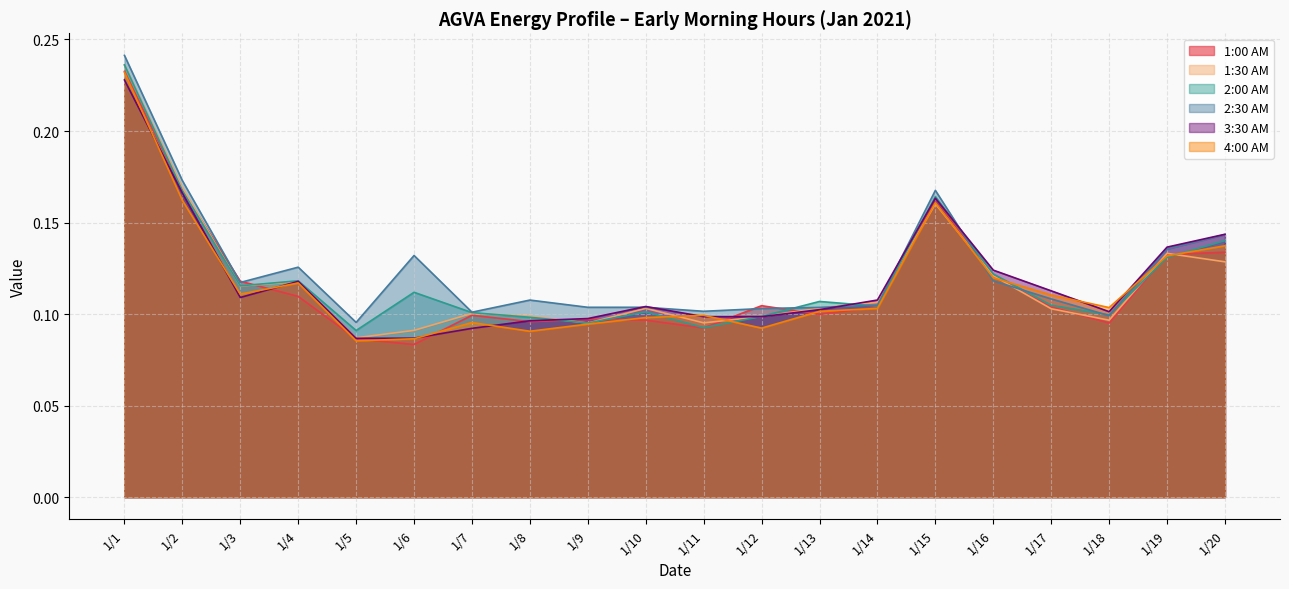

Which series has the largest range (max minus min)?

1:00 AM